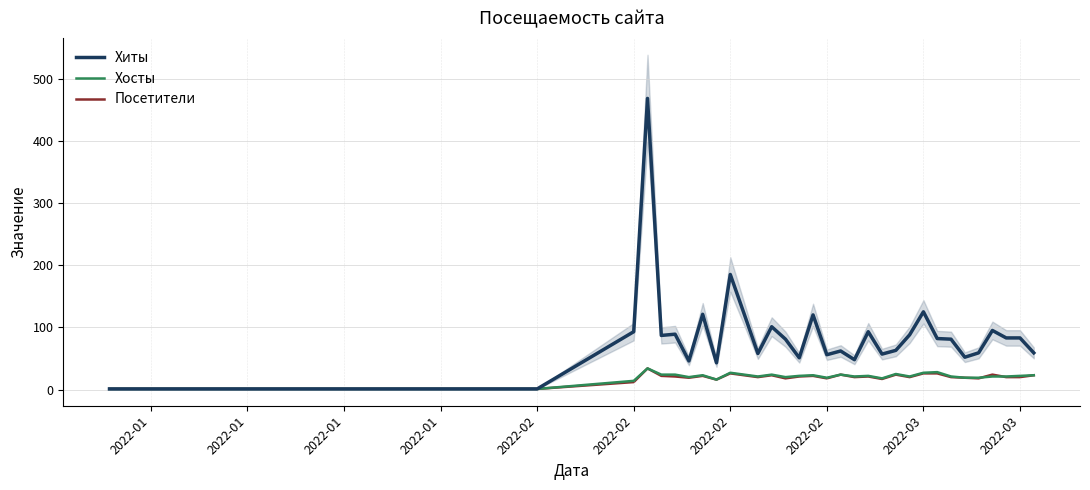

At how many categories does at least one series exceed 465?

1